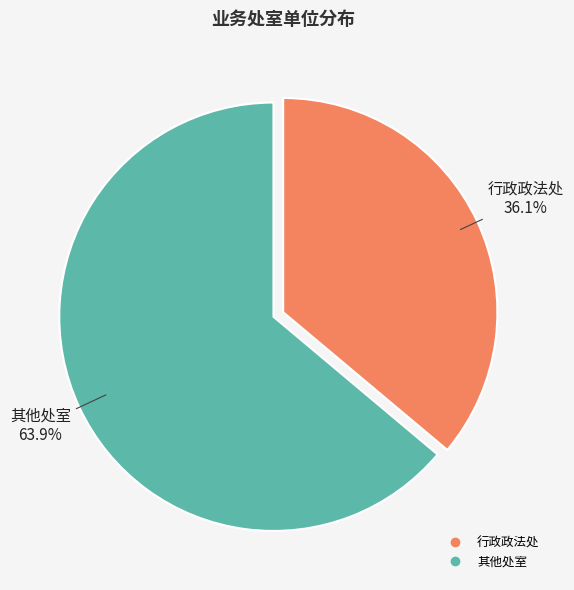

Is there a majority slice in this chart?

Yes